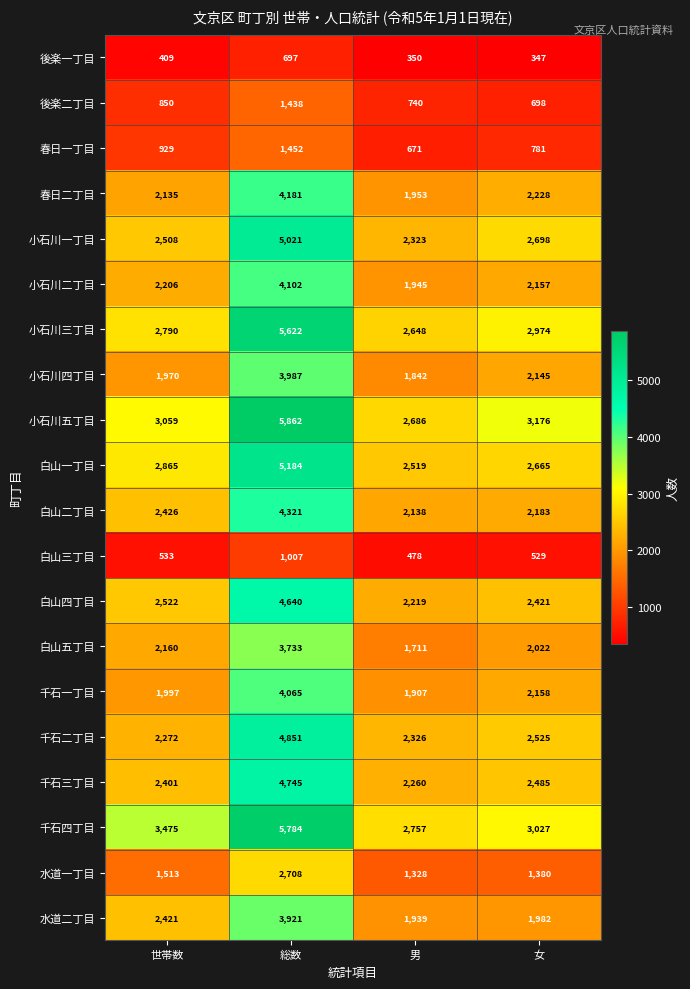

What is the total value across all series at 女?

40581